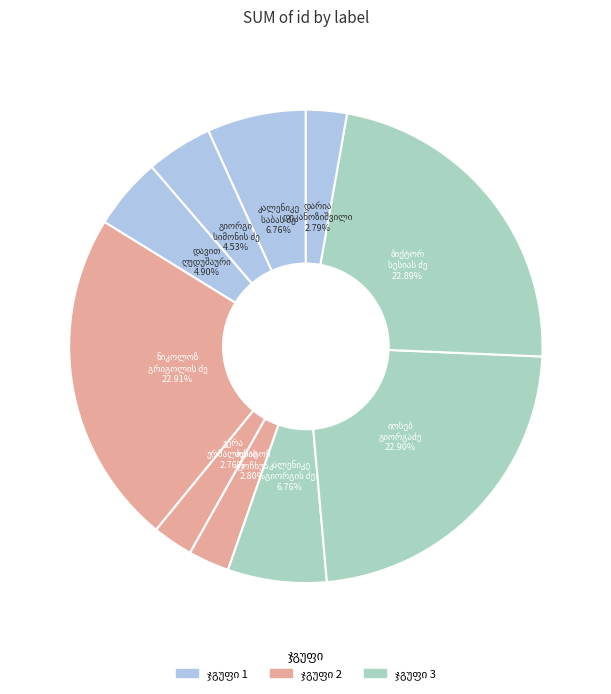

Does ბიქტორ სესიას ძე კაპანაძე account for over 50% of the chart?

No